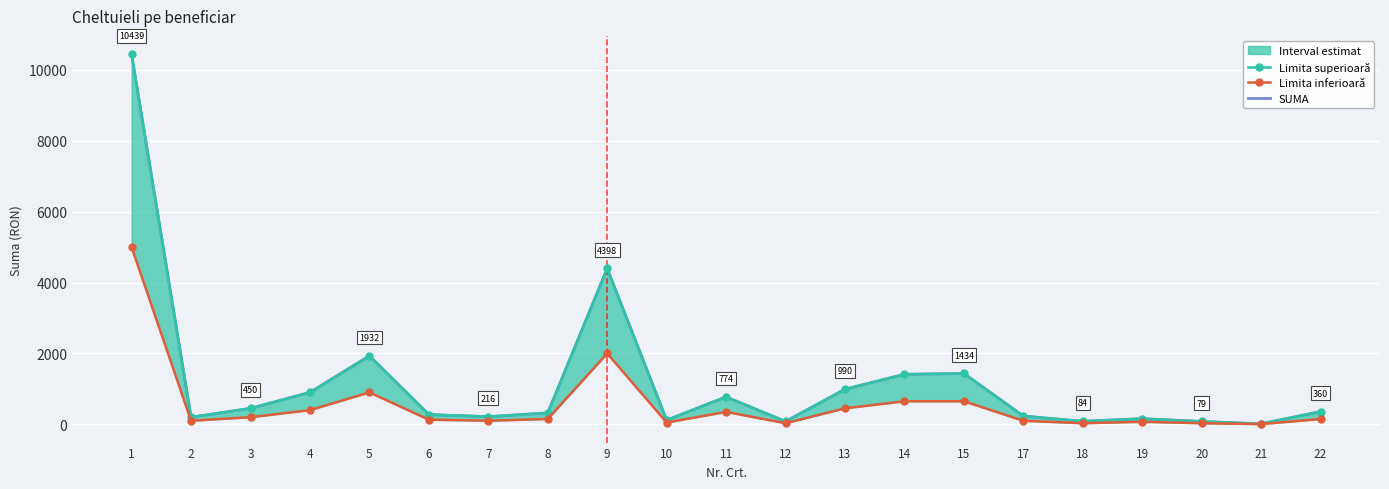

Which series has the largest range (max minus min)?

Limita superioară